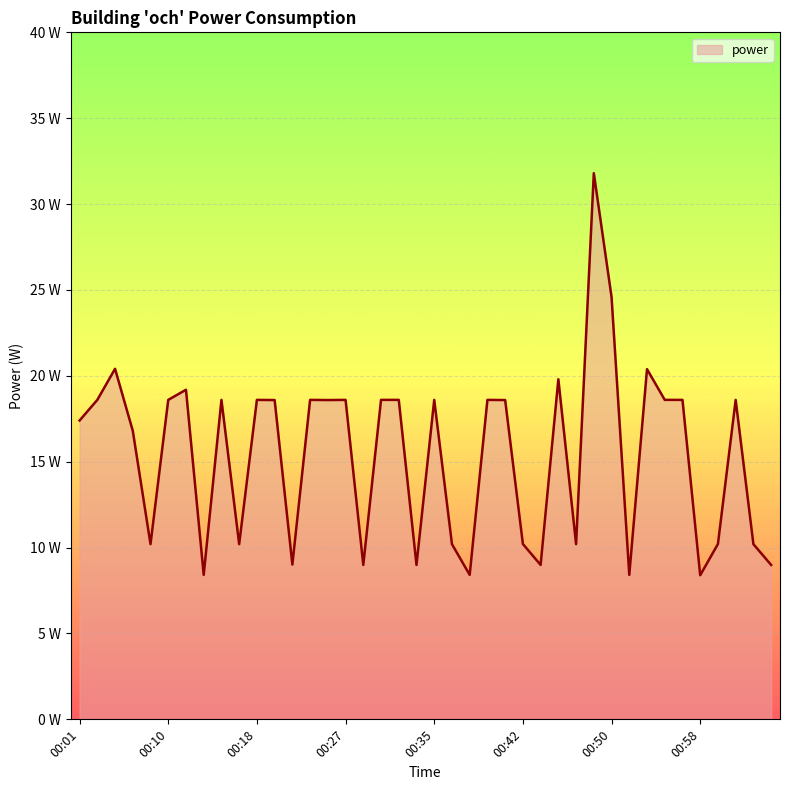

What is the value of the 9th point from the left?

18.6